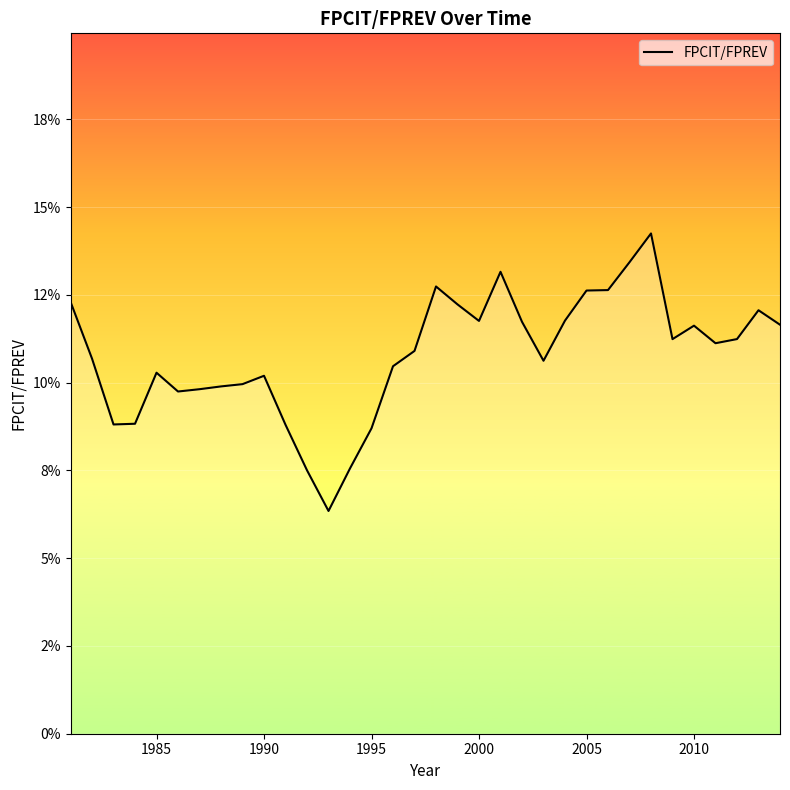

Reading left to right, extract all data points from this chart.

0.1	0.1	0.1	0.1	0.1	0.1	0.1	0.1	0.1	0.1	0.1	0.1	0.1	0.1	0.1	0.1	0.1	0.1	0.1	0.1	0.1	0.1	0.1	0.1	0.1	0.1	0.1	0.1	0.1	0.1	0.1	0.1	0.1	0.1